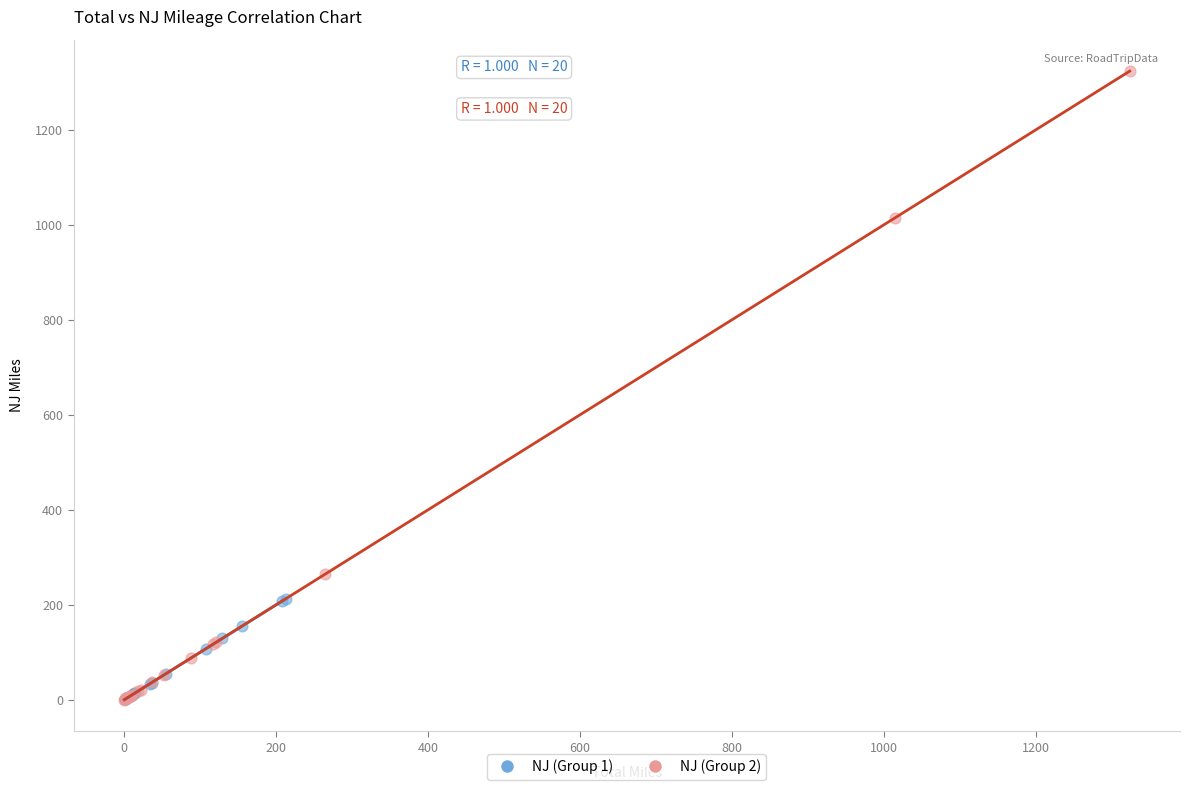

Which series reaches the maximum Y coordinate?

NJ (Group 2)